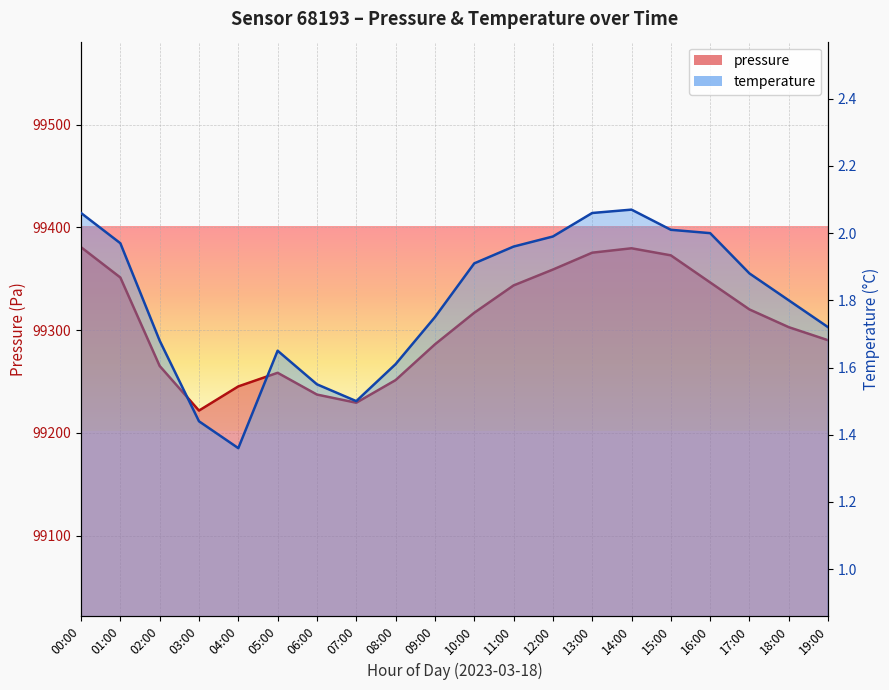

What position from the right is 02:00?

18